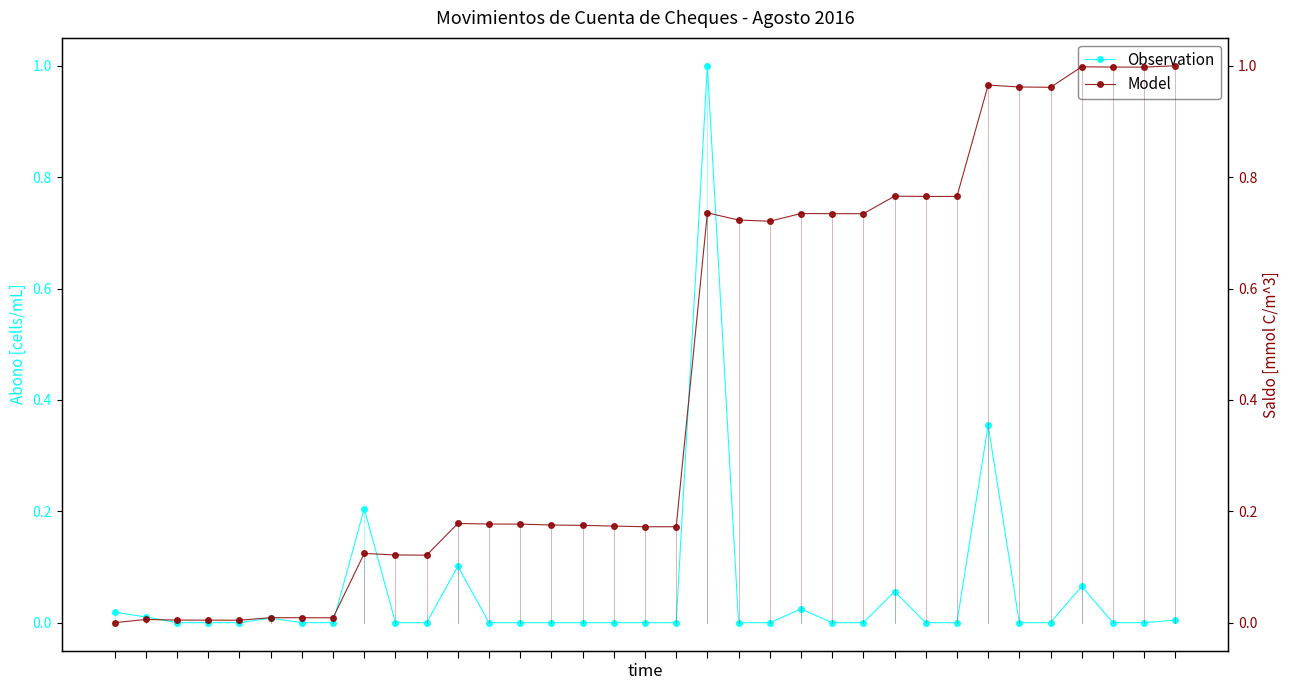

Which series has the widest spread of values?

Observation